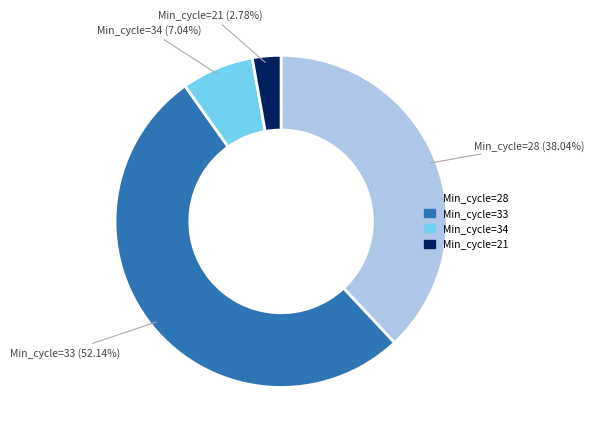

Is there a majority slice in this chart?

Yes